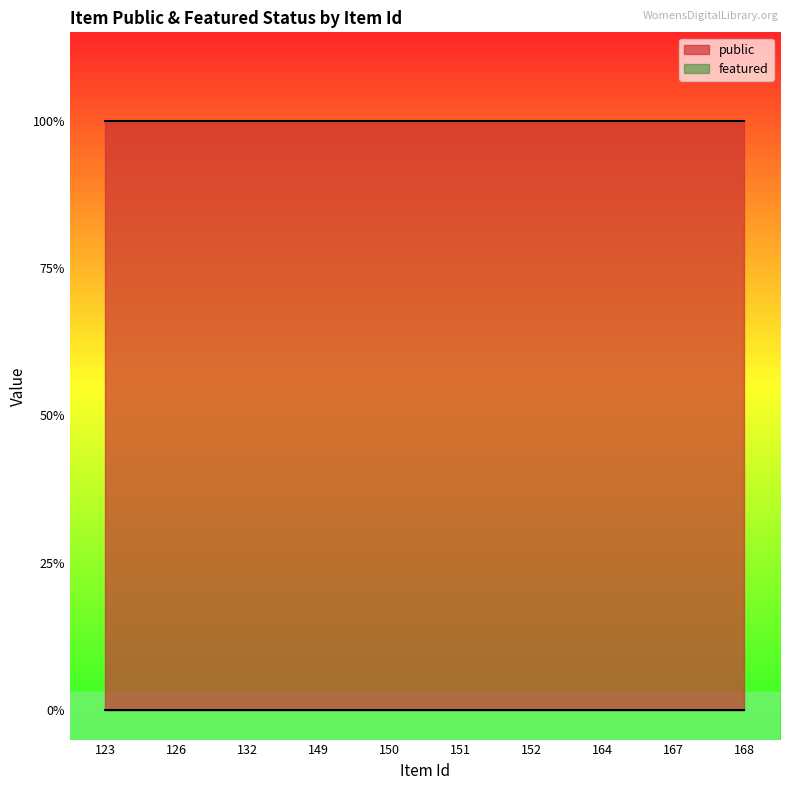

True or false: featured has a value of 0 at 126.

True